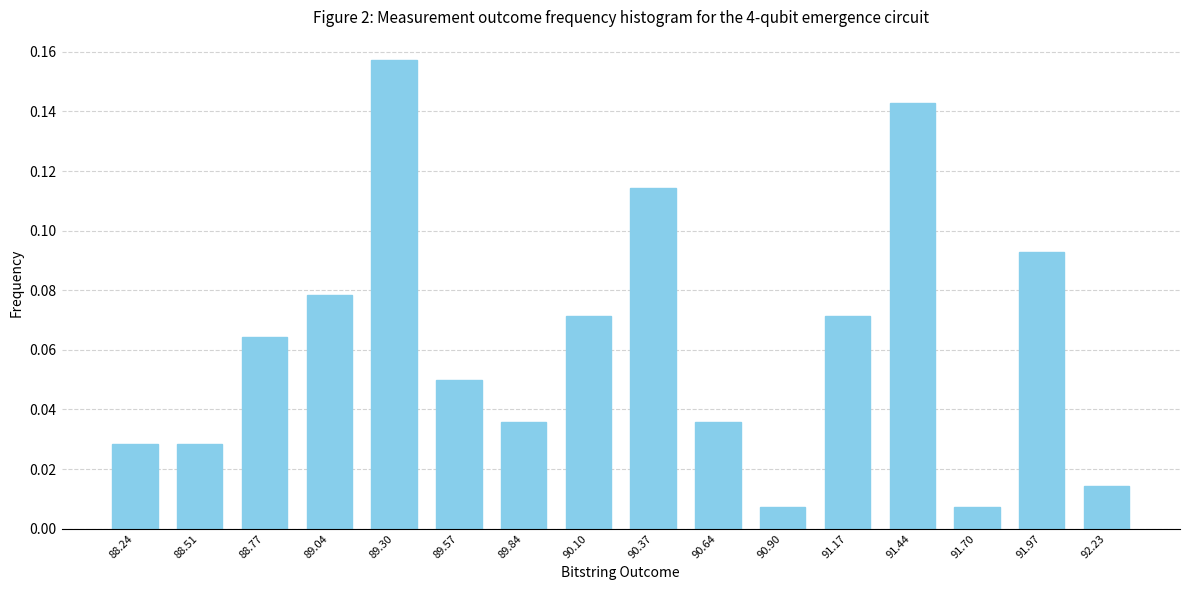

At which category does the chart reach its peak across all series?

89.30